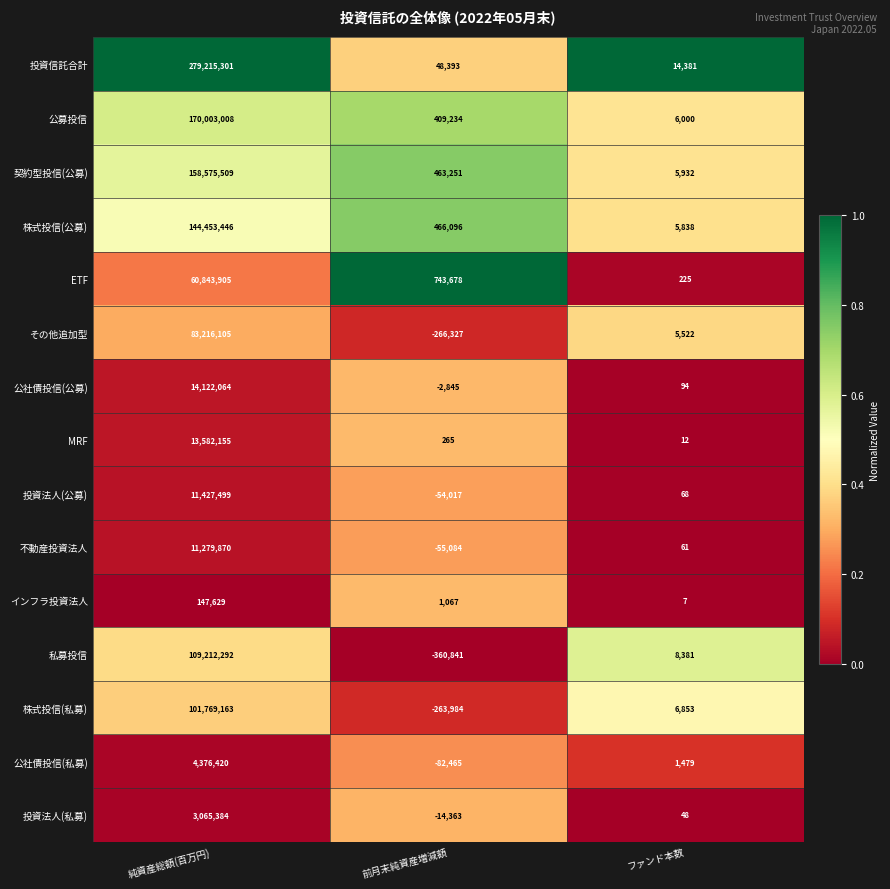

Which category has the highest value across all series?

純資産総額(百万円)